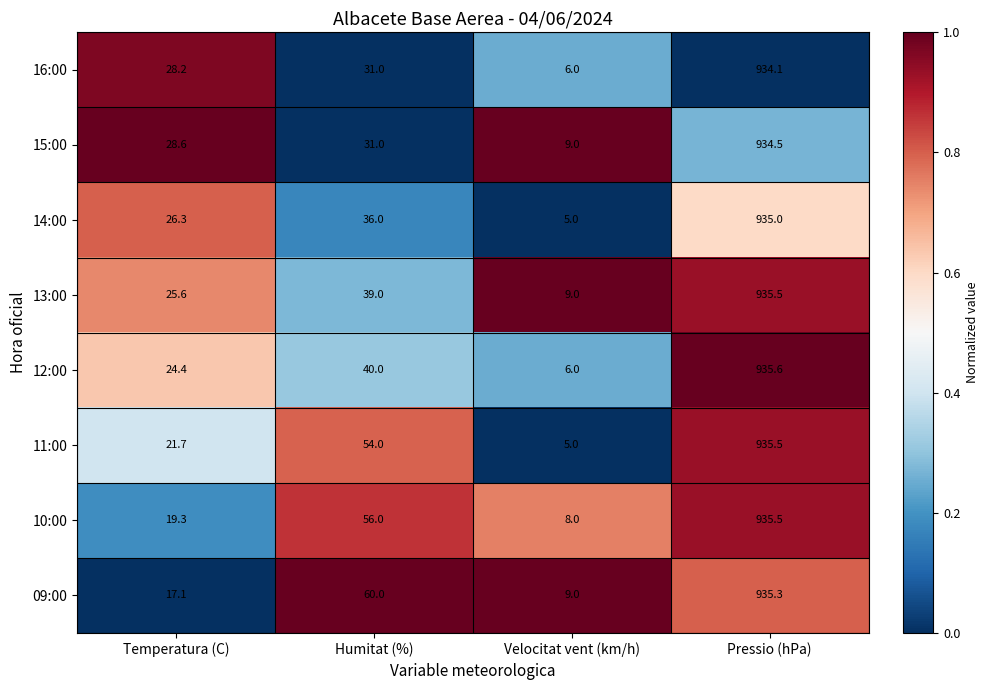

Which series has the widest spread of values?

11:00